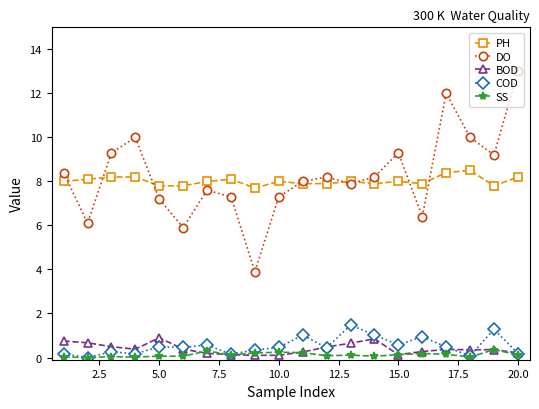

Count the number of categories in the chart.

20